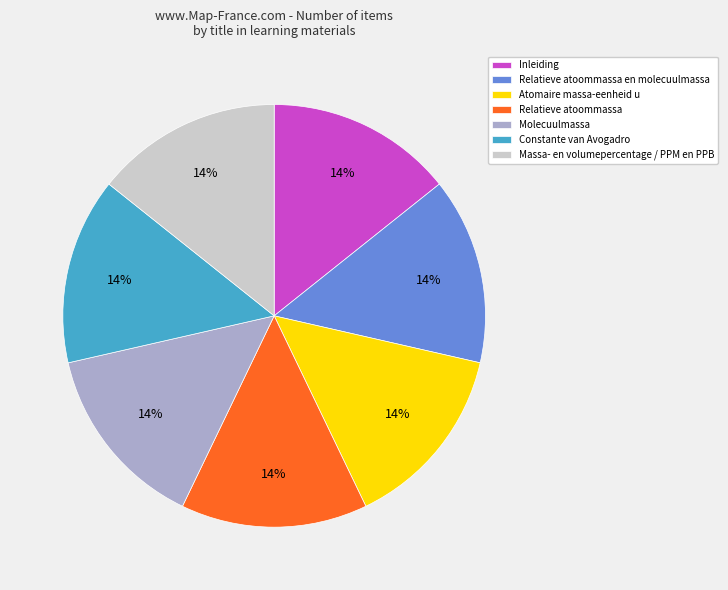

Does any single category account for the majority?

No